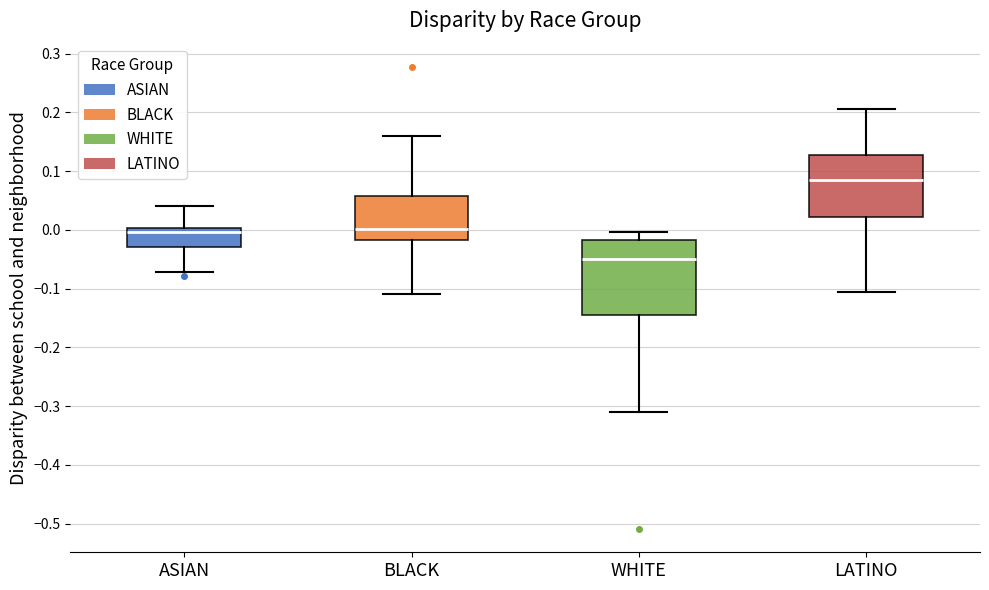

Comparing the boxes themselves (not the whiskers), which one is the tallest?

WHITE